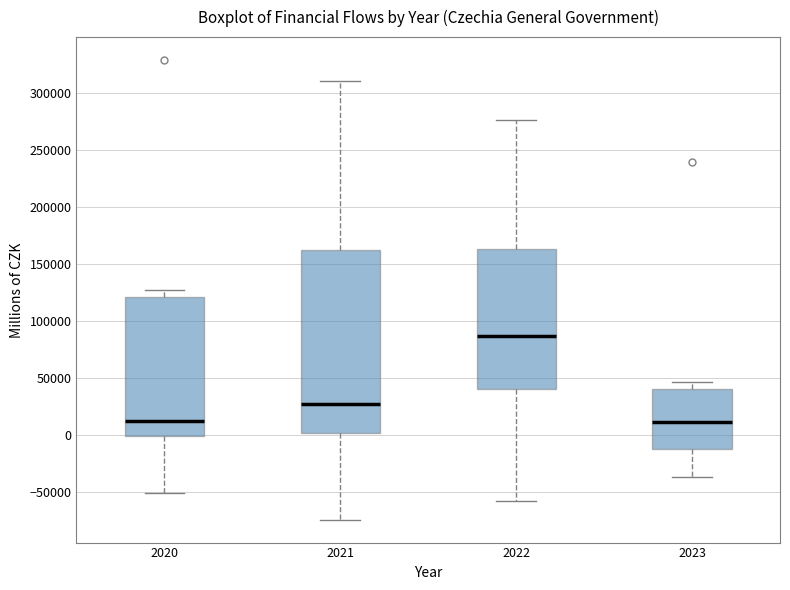

Where does the median line of the box at x = 2023 sit on the y-axis? The values are not printed on the chart, so give them approximately, as read against the axis.

10000